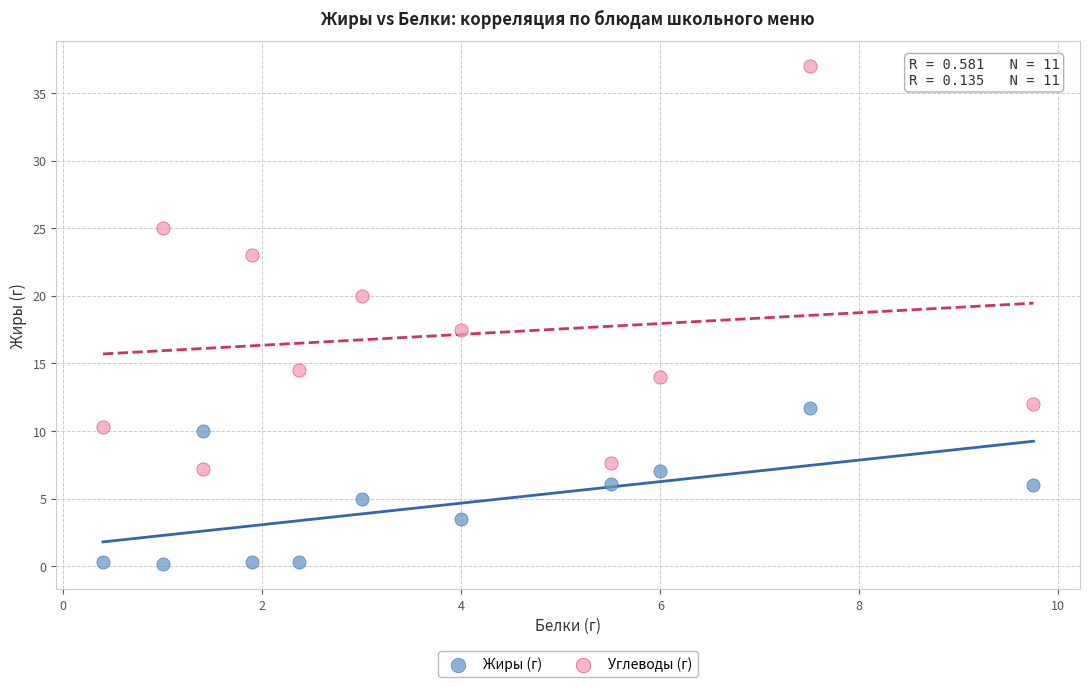

Which series has the widest spread of Y values?

Углеводы (г)